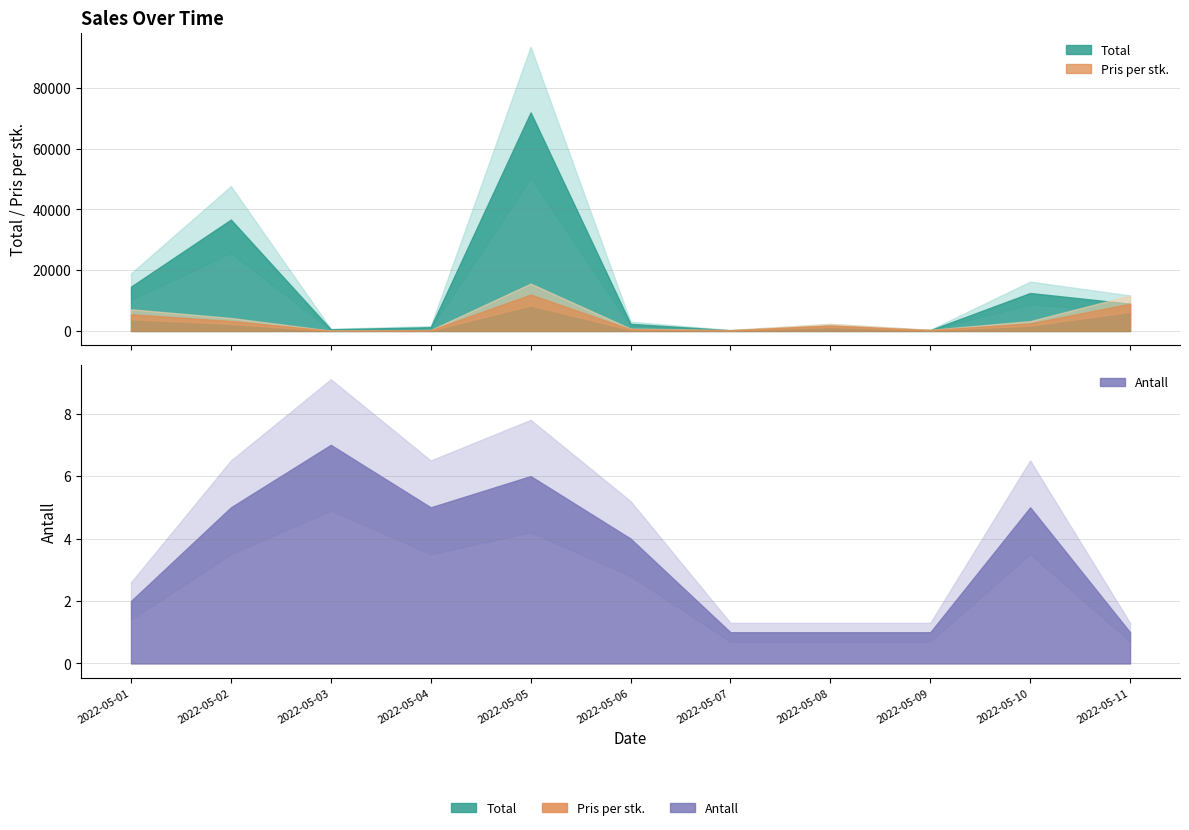

Where does the Antall series first go above 4?

2022-05-02